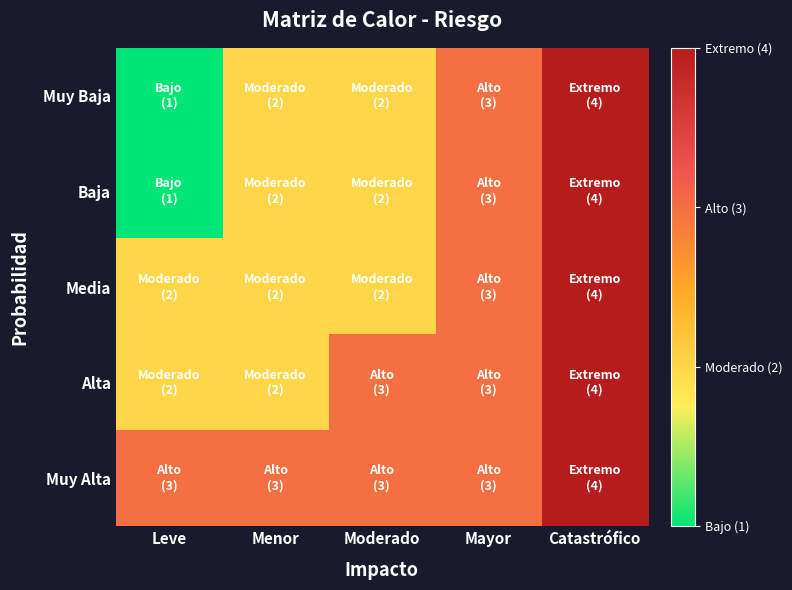

Between Menor and Mayor, which series saw the biggest shift?

Muy Baja